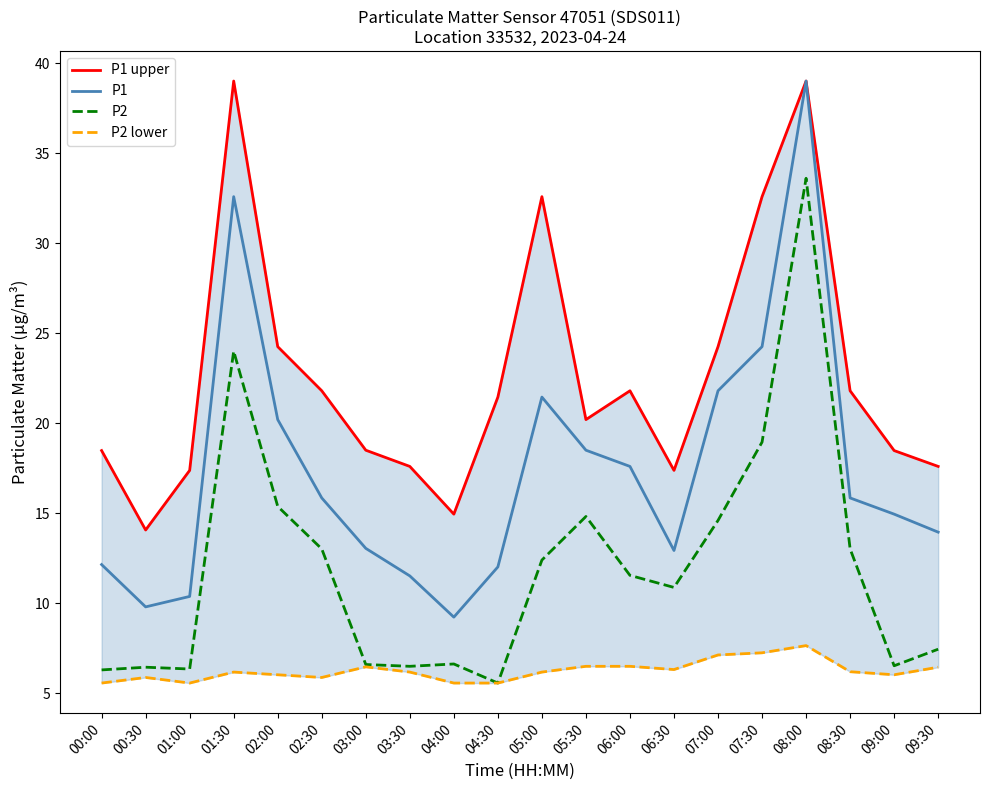

True or false: P1 upper and P2 cross at least once.

False